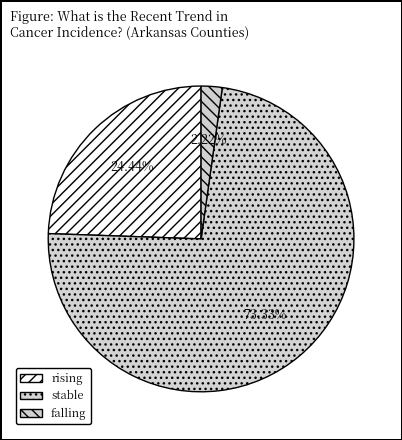

How many slices are in this pie chart?

3